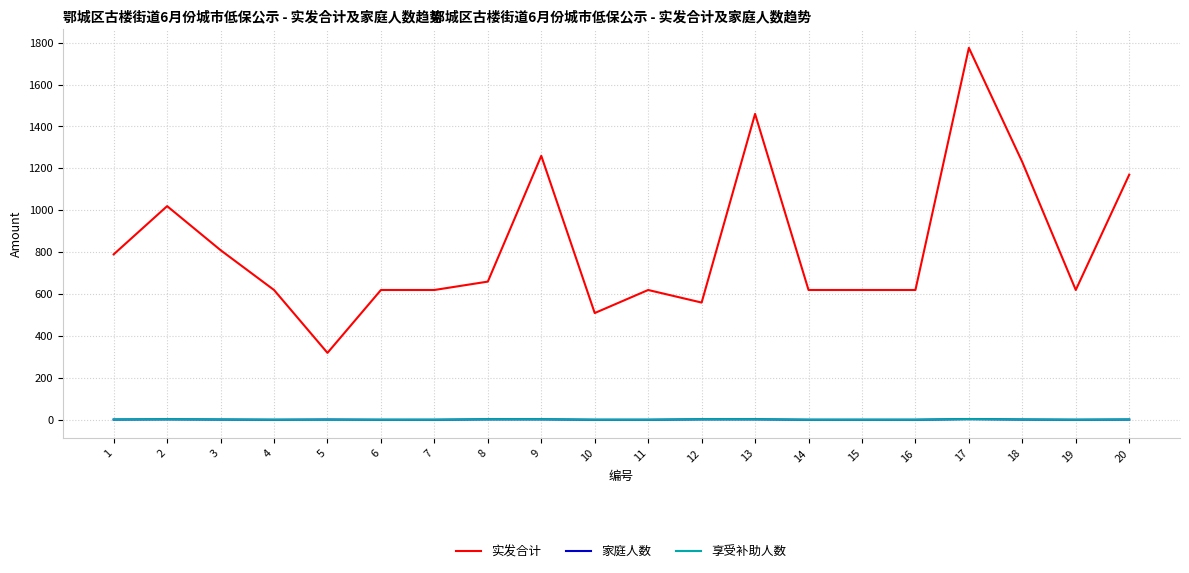

Which series has the largest total across all categories?

实发合计